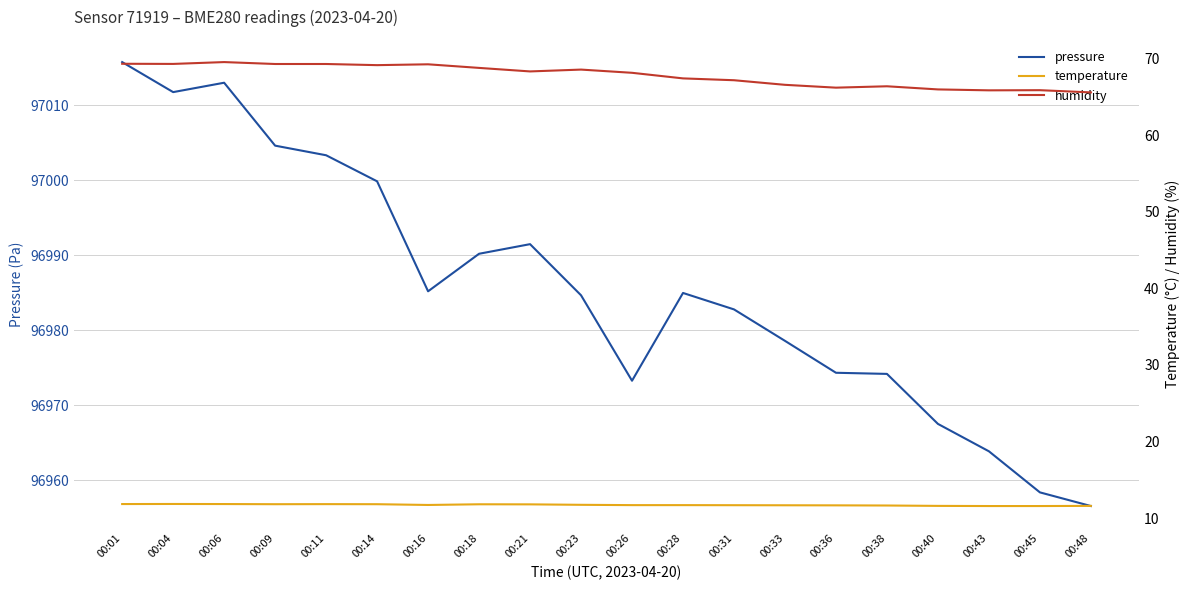

What is the value of the pressure point at the 6th from the left?

96999.8